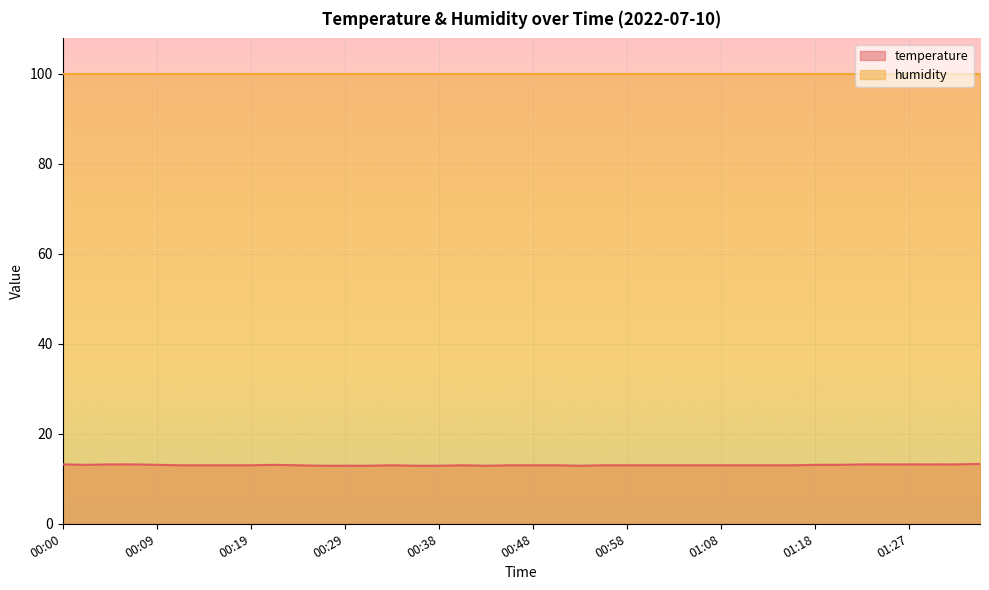

True or false: the data shows 6.7 at 00:17.

False